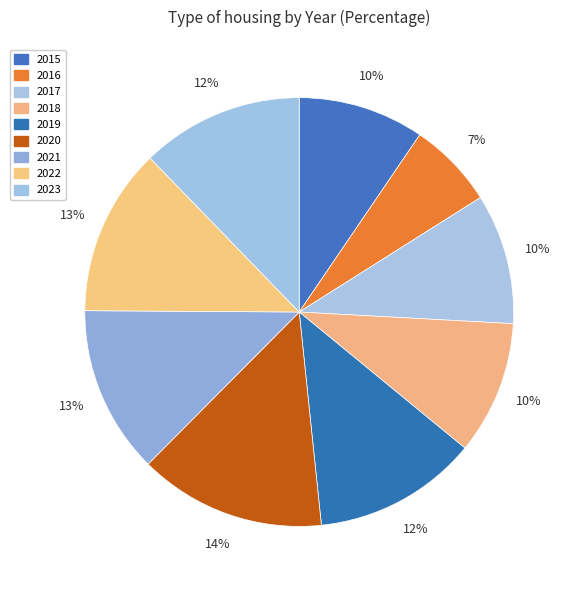

Which slice is the smallest?

2016